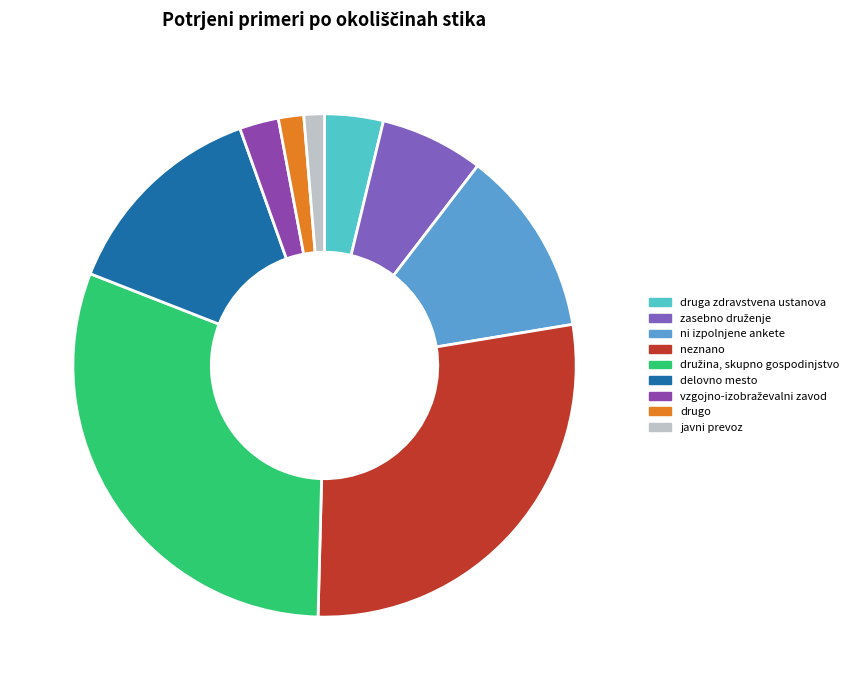

To the nearest percent, what portion does drugo represent?

2%